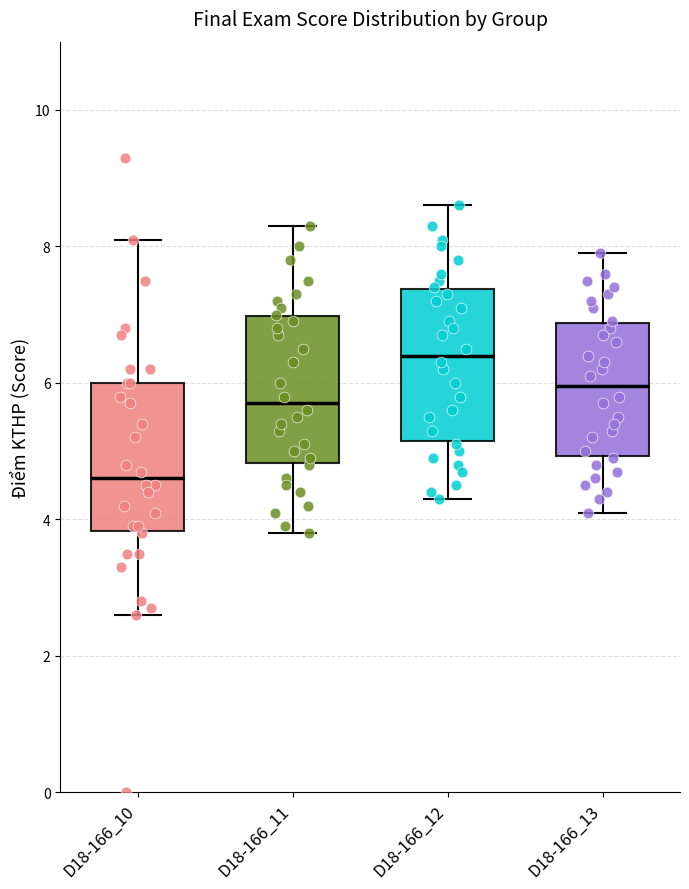

Where does the lower whisker of the box for D18-166_10 end on the y-axis? The values are not printed on the chart, so give them approximately, as read against the axis.

2.6